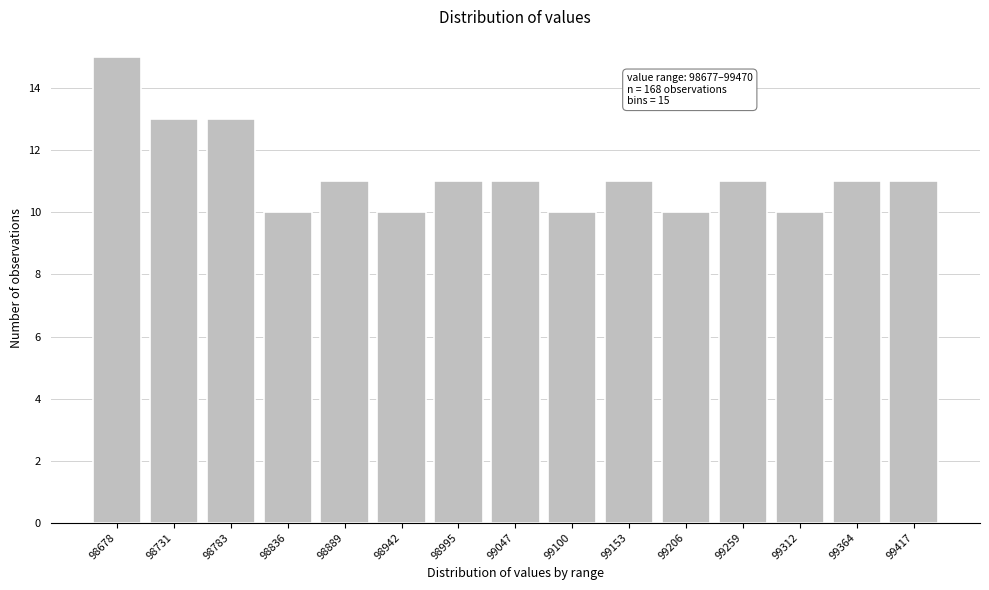

Reading left to right, list all the values displayed in this chart.

98678=15	98731=13	98783=13	98836=10	98889=11	98942=10	98995=11	99047=11	99100=10	99153=11	99206=10	99259=11	99312=10	99364=11	99417=11